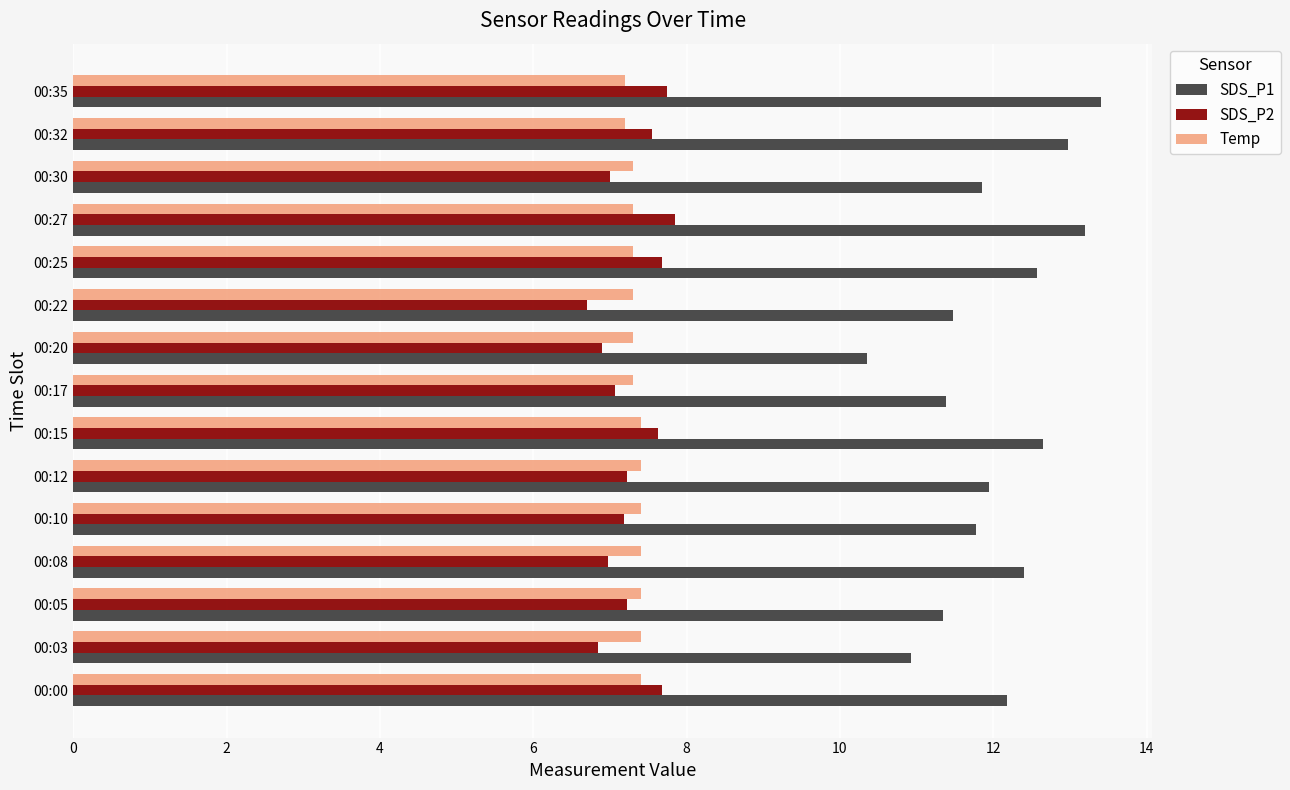

How many values in the SDS_P1 series are below 11?

2